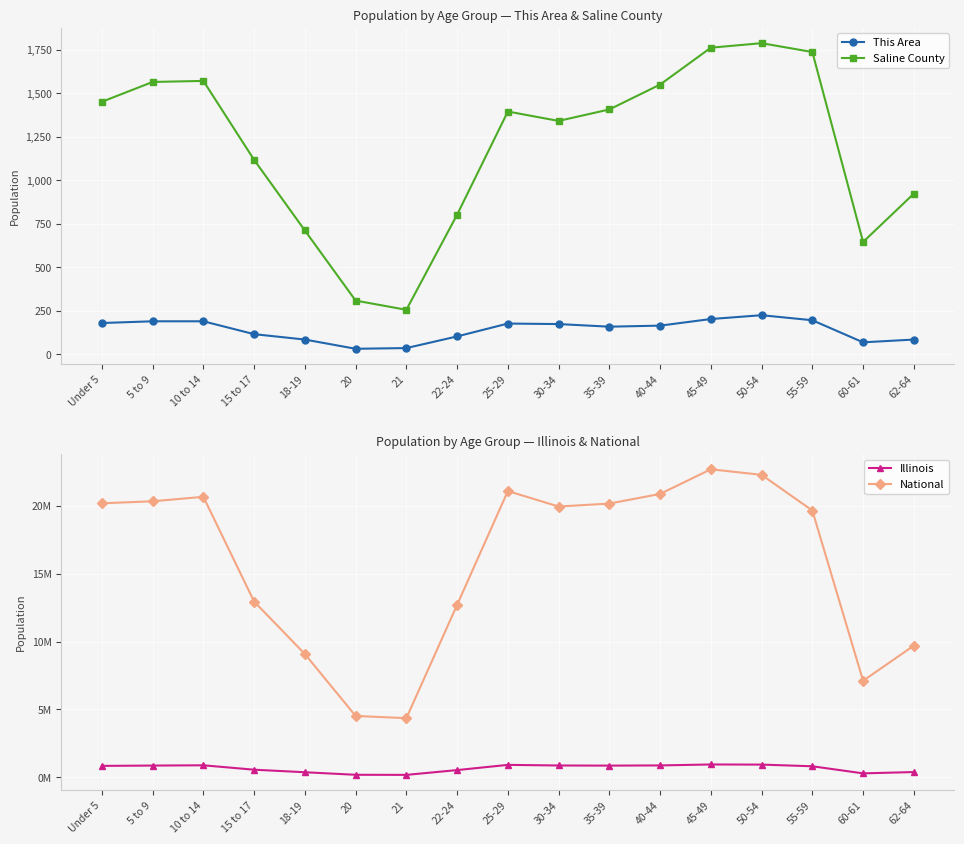

List the series in order of their peak value, lowest first.

This Area, Saline County, Illinois, National